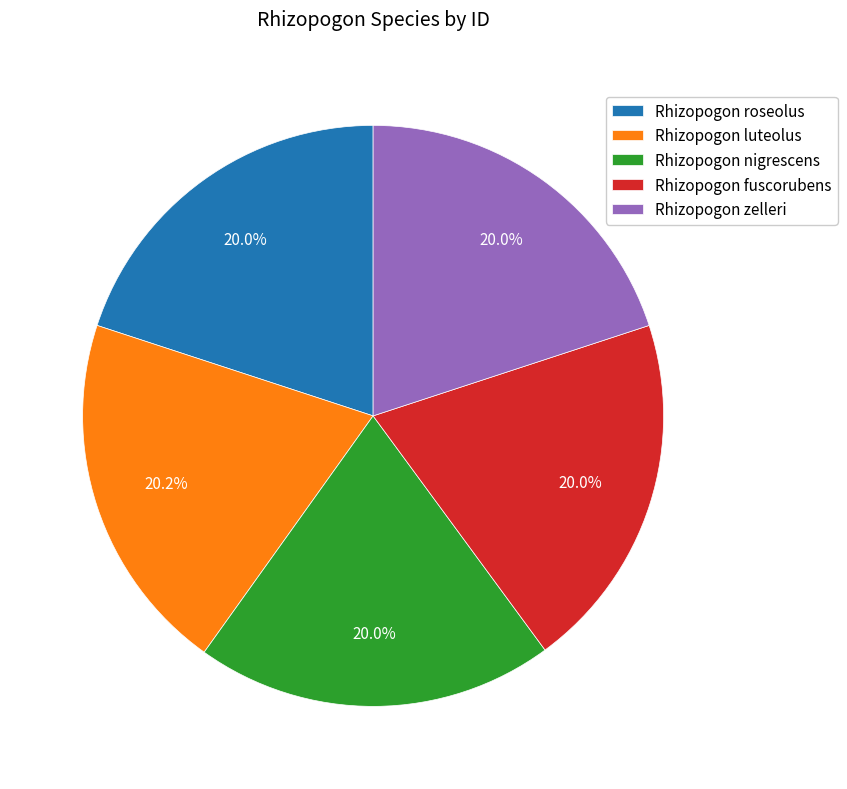

Combined, do Rhizopogon zelleri and Rhizopogon fuscorubens account for over 50%?

No